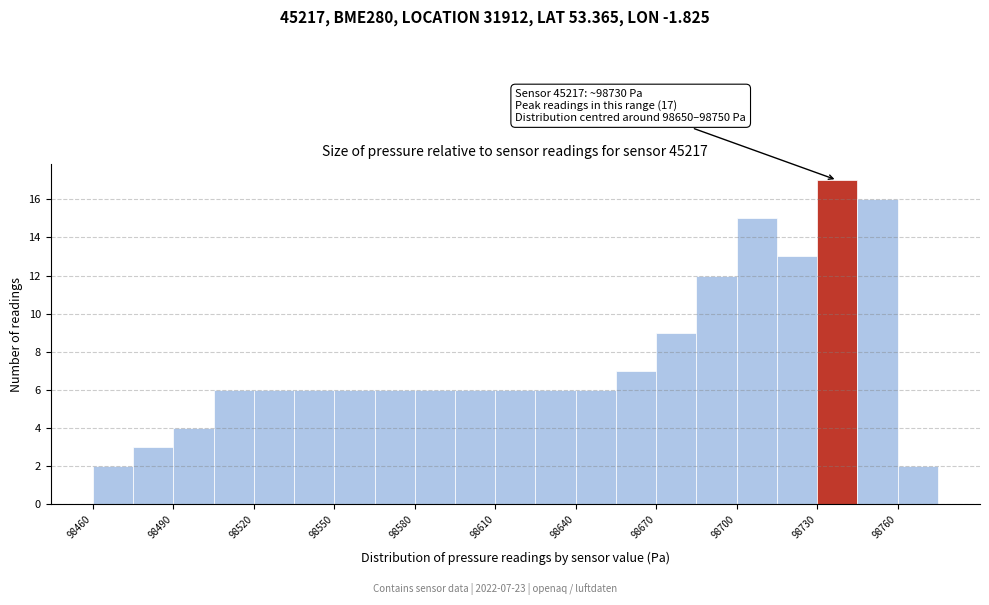

Around what value on the x-axis is the tallest bar? Give the approximate position of its centre, as read against the axis.

98740